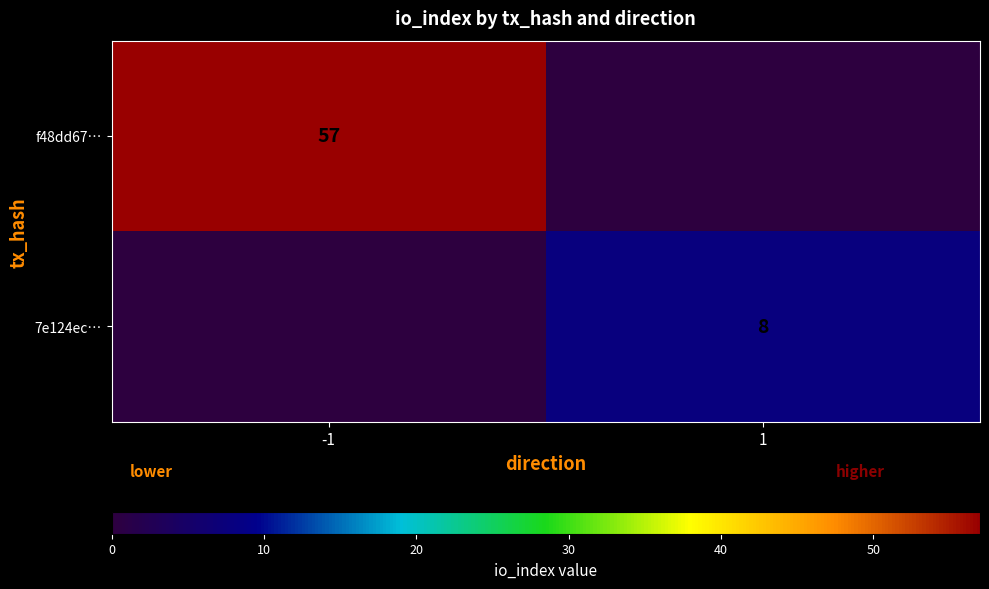

True or false: f48dd67… has a value of 100 at -1.

False